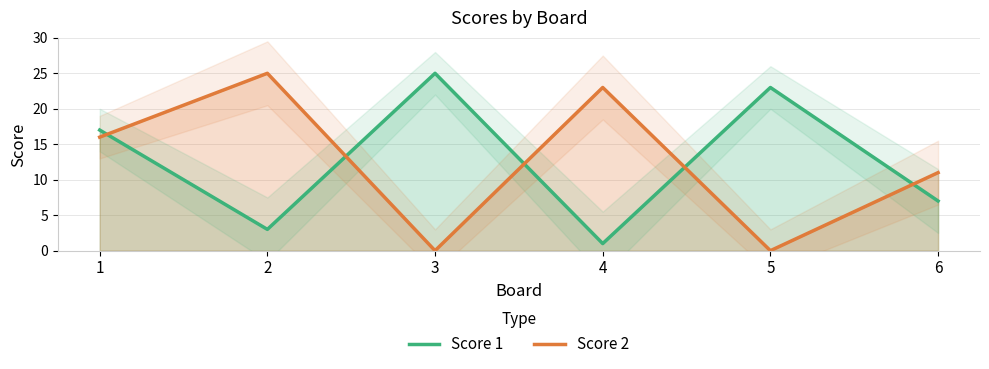

The Score 2 series shows 34 at 2. True or false?

False